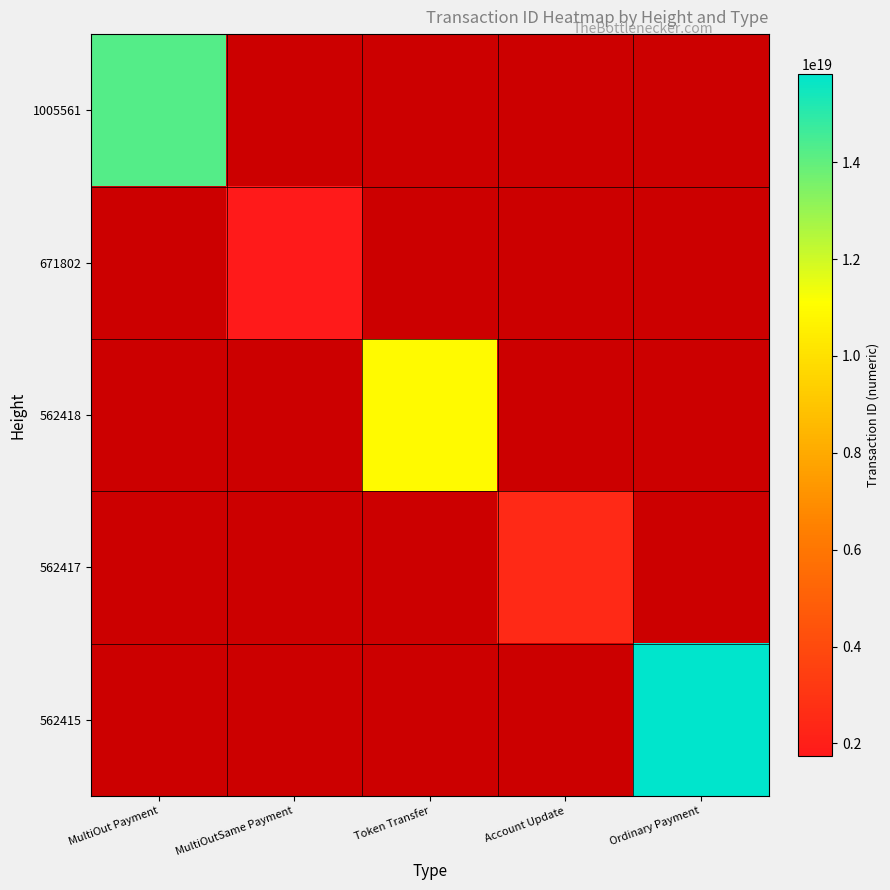

The value of 562415 at Ordinary Payment is 15814767430824130560.0. True or false?

True